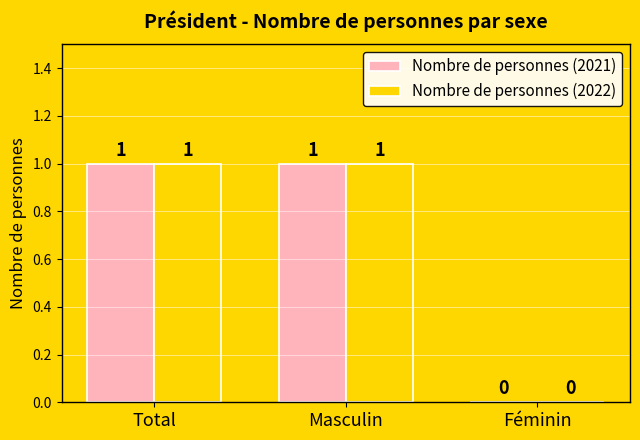

Reading right to left, extract all data points from this chart.

Nombre de personnes (2021): Féminin=0	Masculin=1	Total=1
Nombre de personnes (2022): Féminin=0	Masculin=1	Total=1